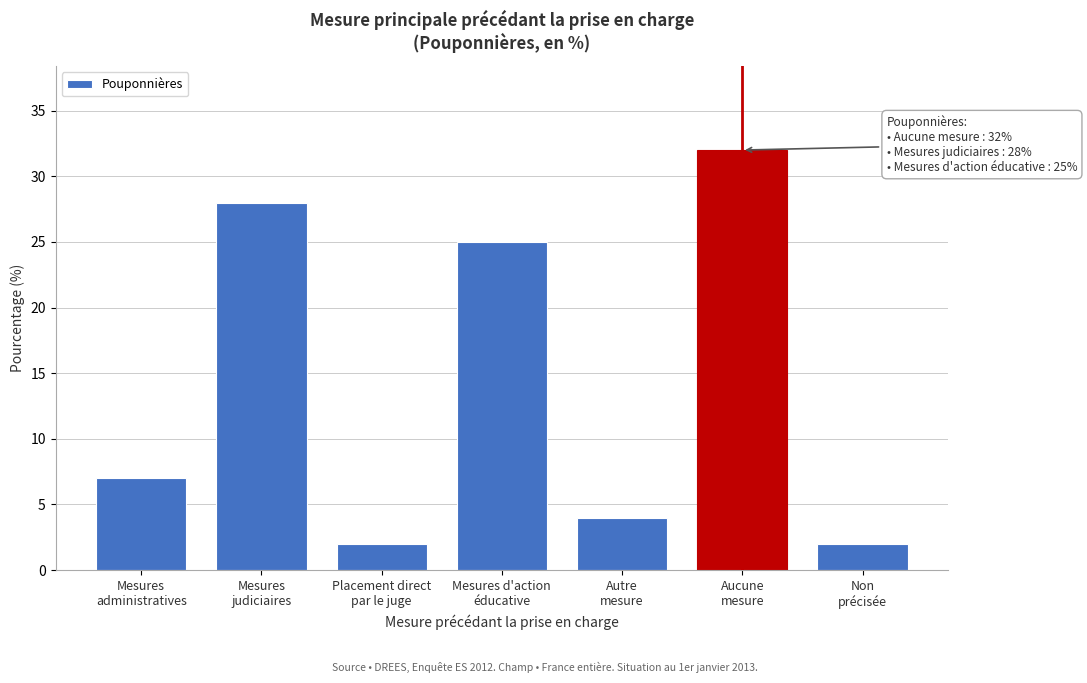

Reading left to right, what are all the values shown in this chart?

7	28	2	25	4	32	2